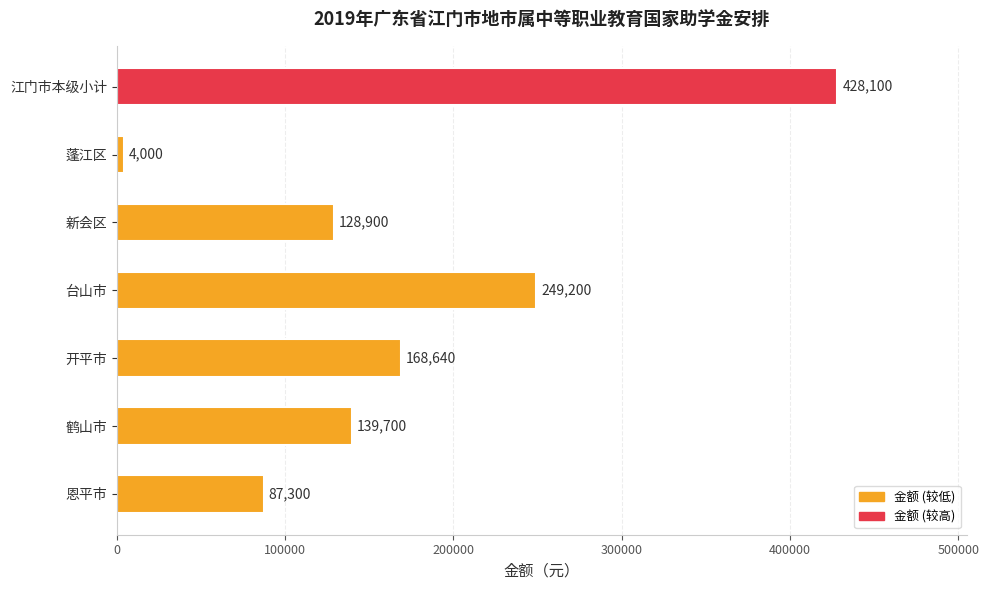

Where is the data nearest to the value 216050?

台山市